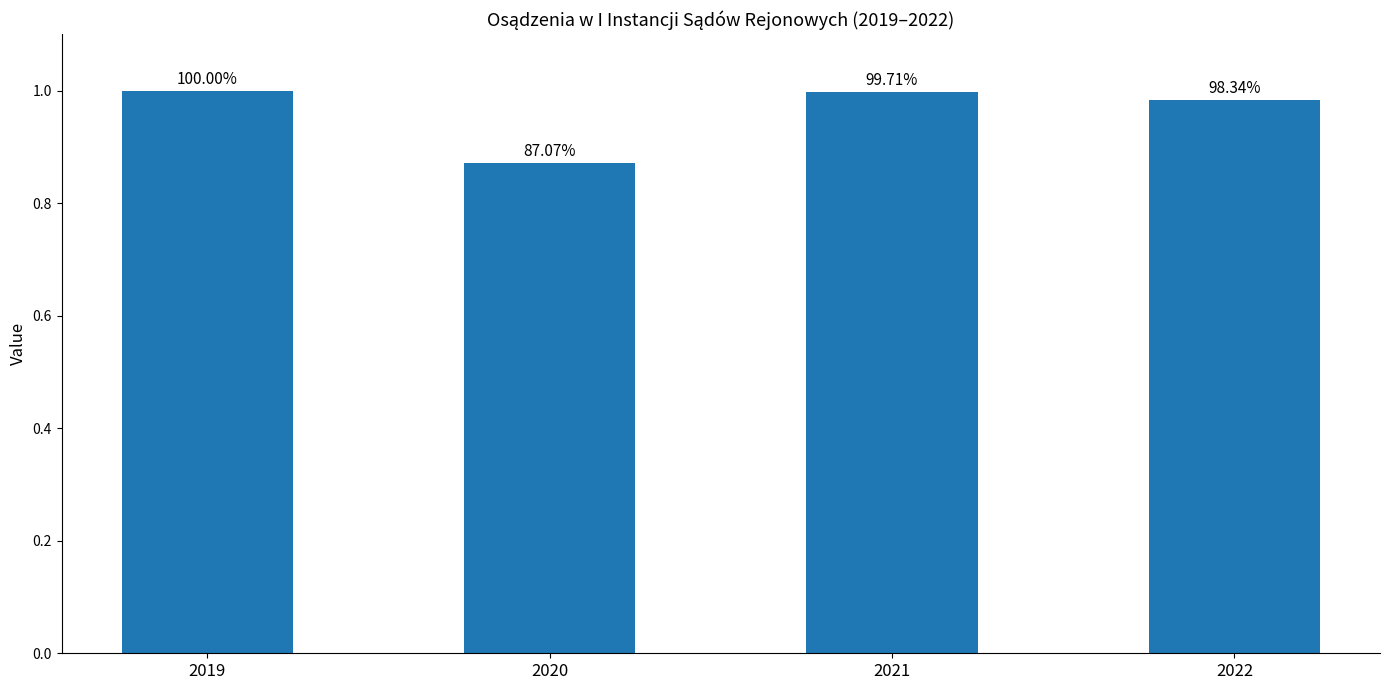

What is the sum of all values?

3.9